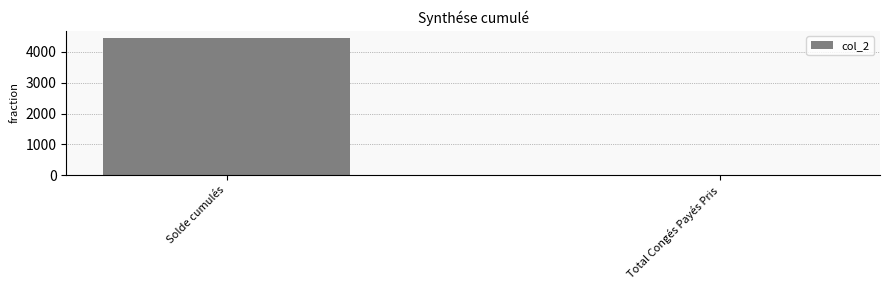

Which label corresponds to the largest value in the chart?

Solde cumulés